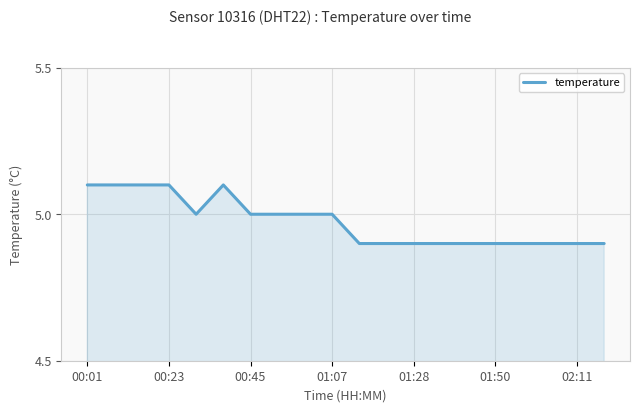

What is the minimum value shown in the chart?

4.9